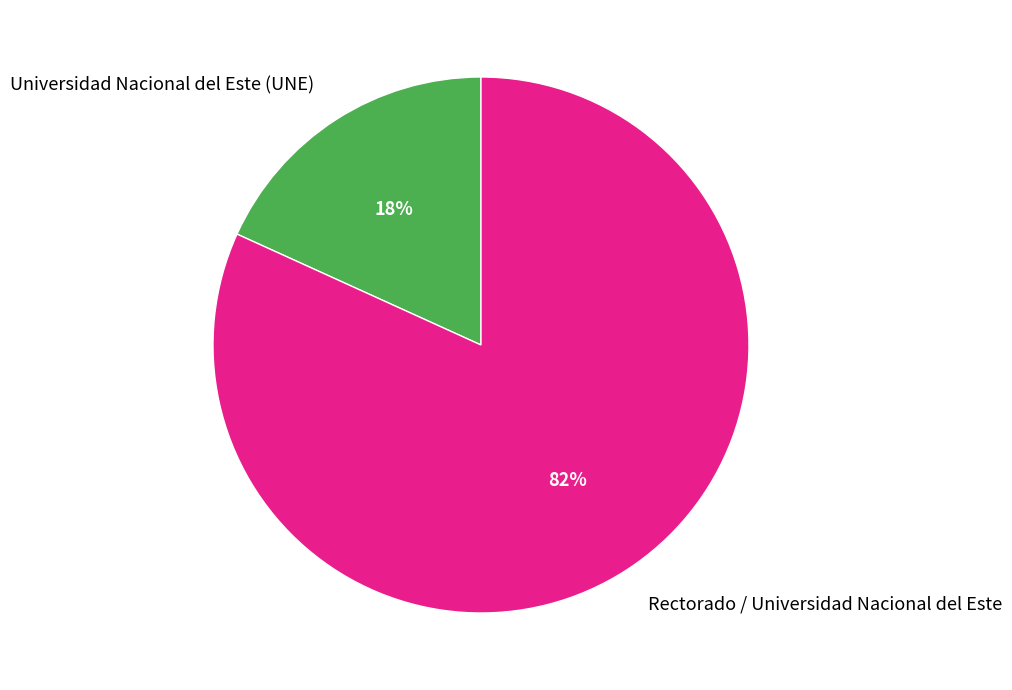

What is the majority slice?

Rectorado / Universidad Nacional del Este